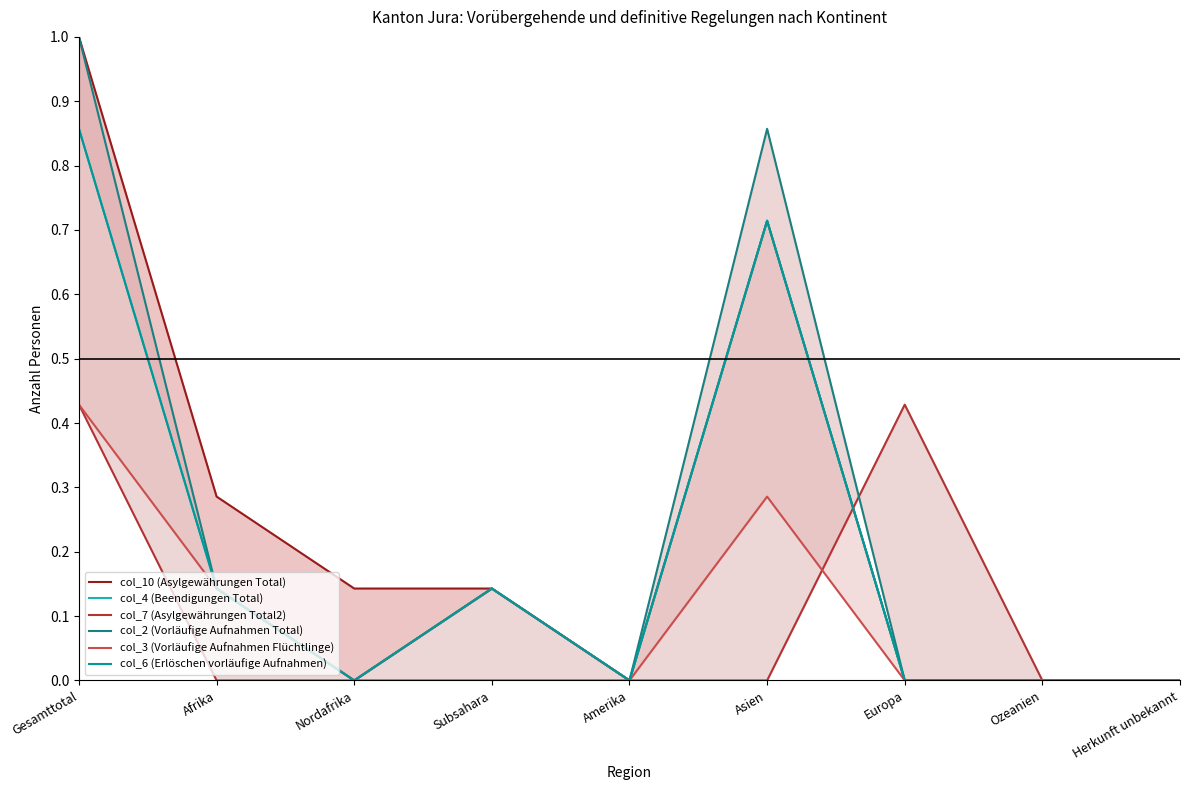

How many lines are shown in the chart?

6